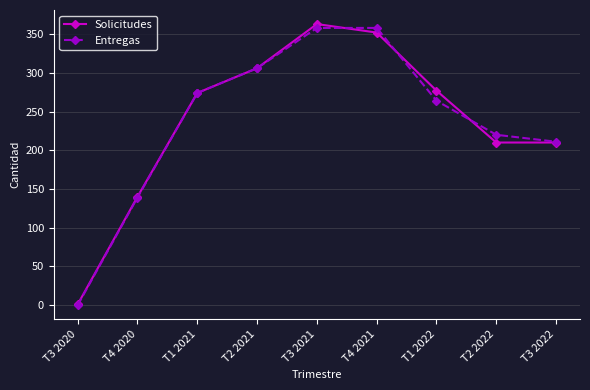

Is the value of Solicitudes at T1 2022 greater than the value of Entregas at T3 2021?

No